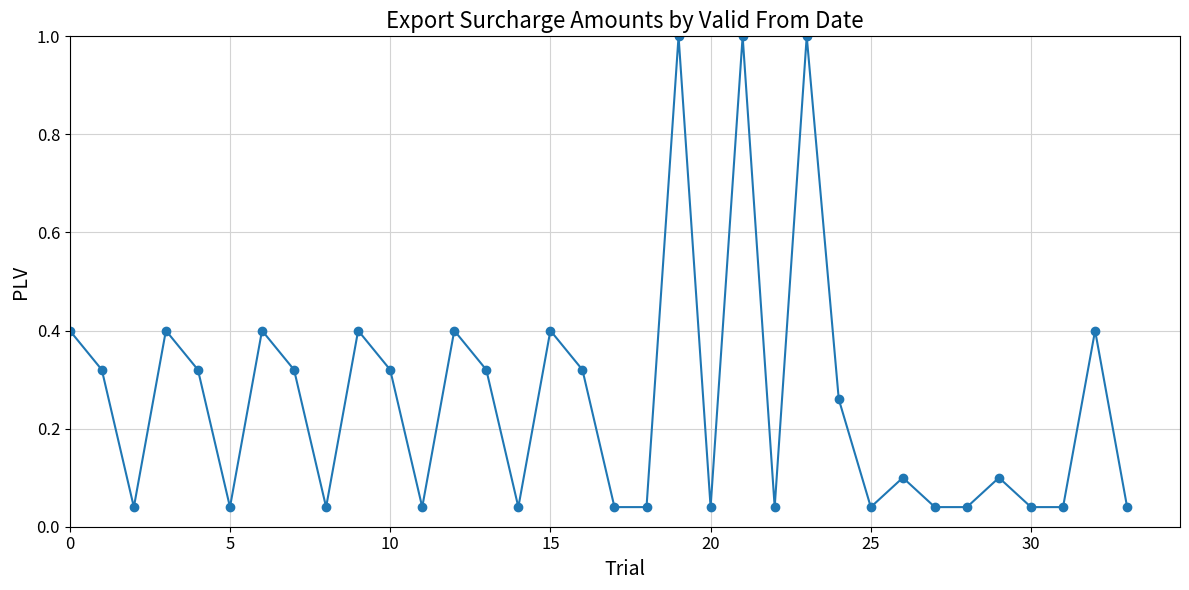

What is the maximum value shown in the chart?

1.0